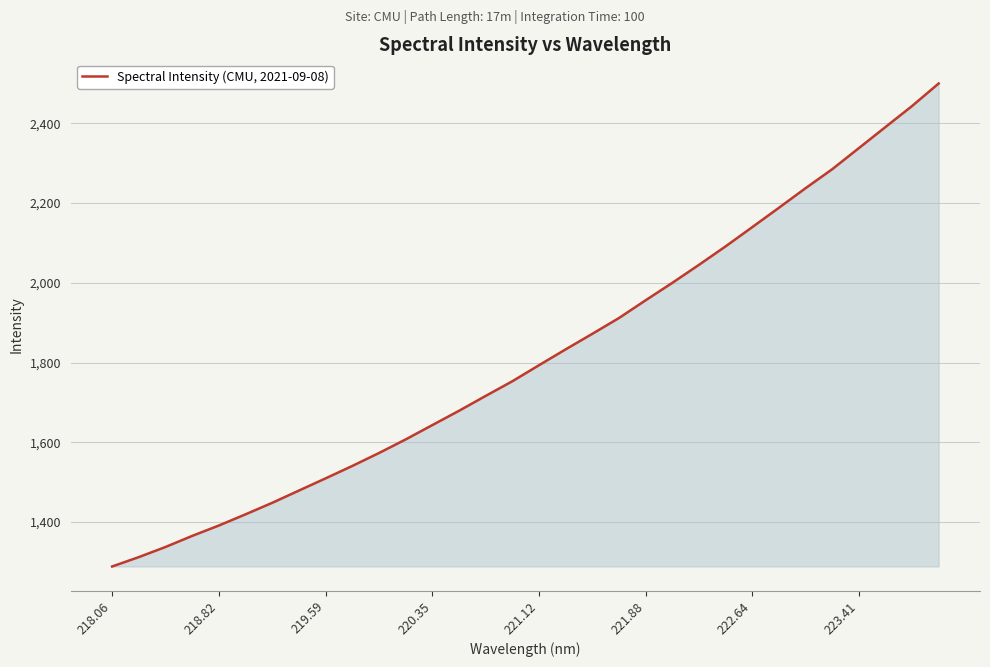

What is the greatest value displayed?

2499.6